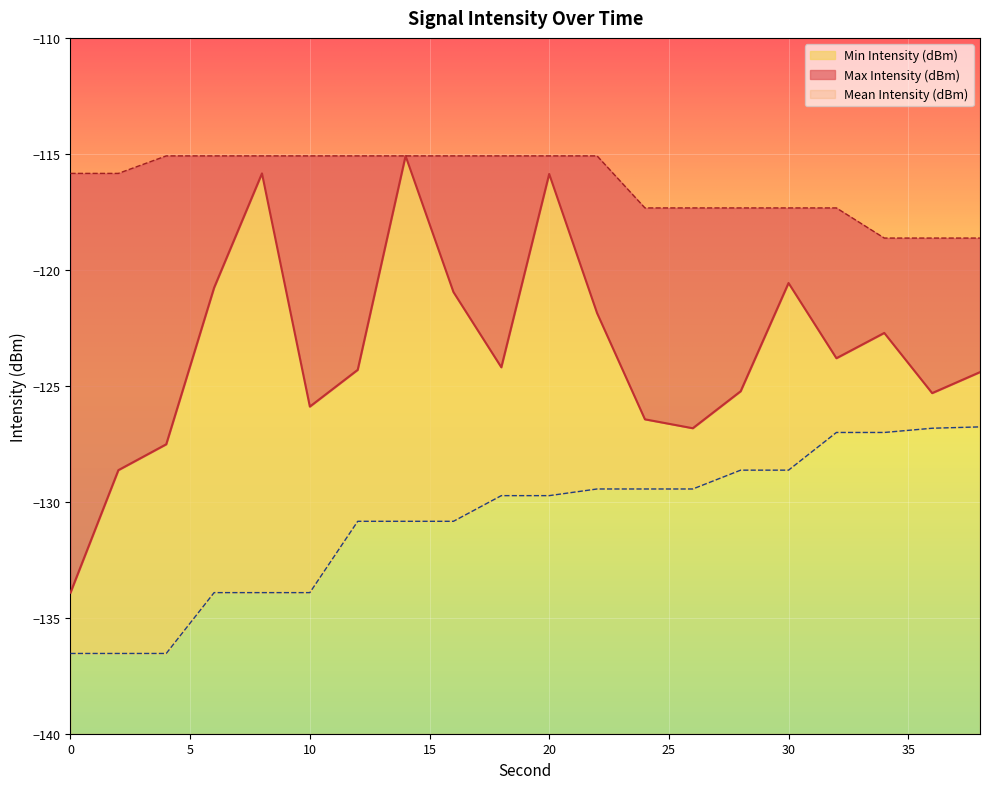

Which category has the highest value in the Mean Intensity (dBm) series?

14